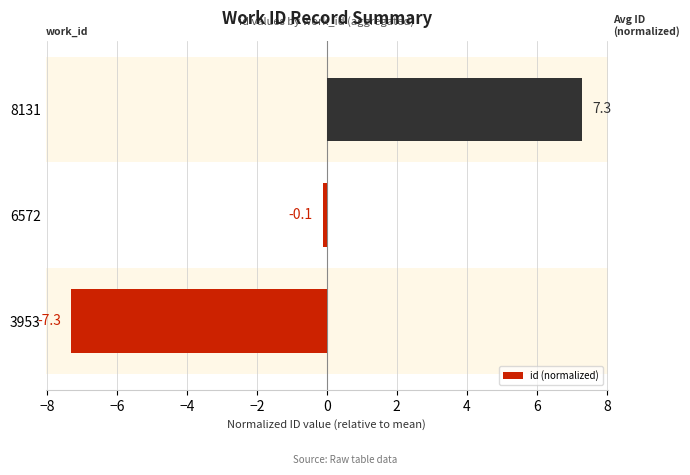

How many data points are less than 0?

2